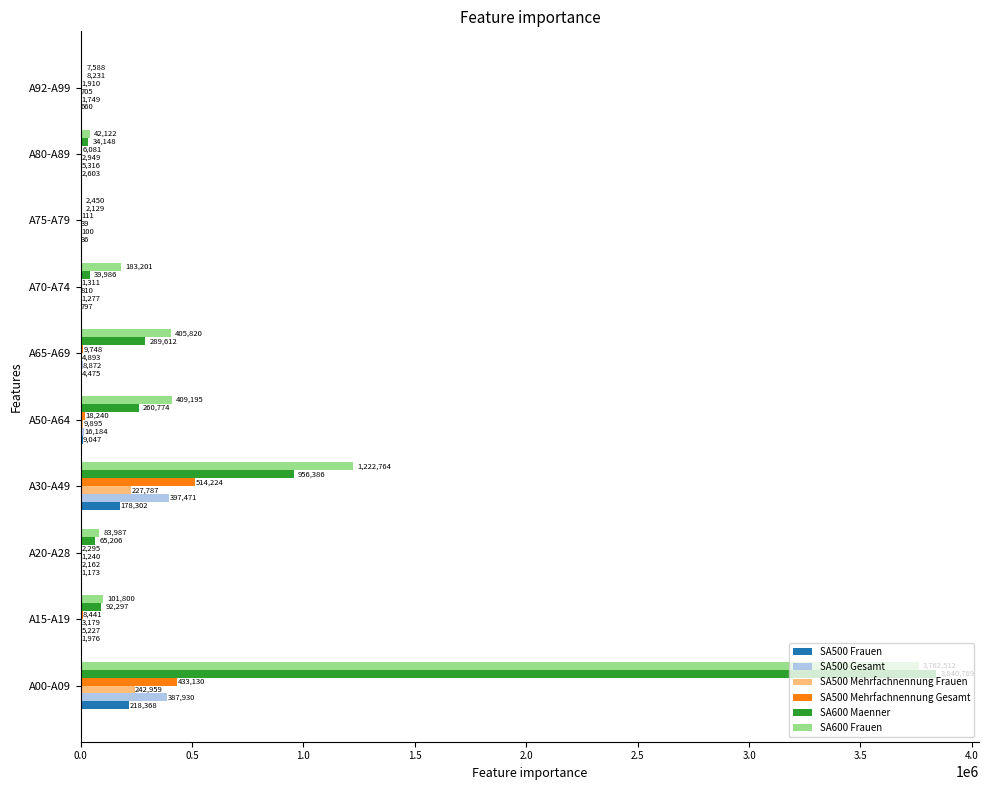

At which label is SA500 Mehrfachnennung Gesamt closest to 257167?

A00-A09